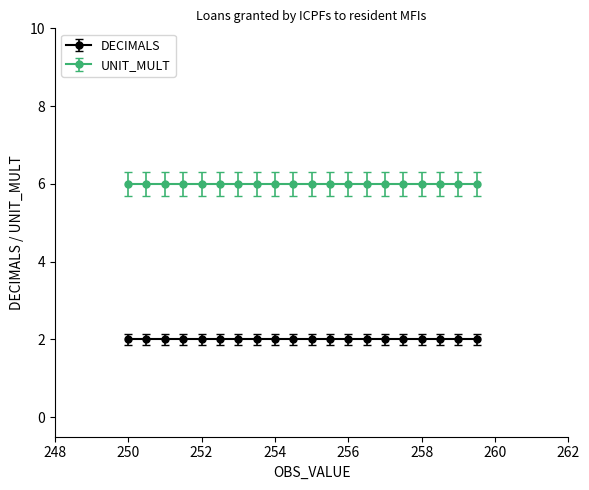

Reading right to left, what are all the values shown in this chart?

DECIMALS: 2	2	2	2	2	2	2	2	2	2	2	2	2	2	2	2	2	2	2	2
UNIT_MULT: 6	6	6	6	6	6	6	6	6	6	6	6	6	6	6	6	6	6	6	6